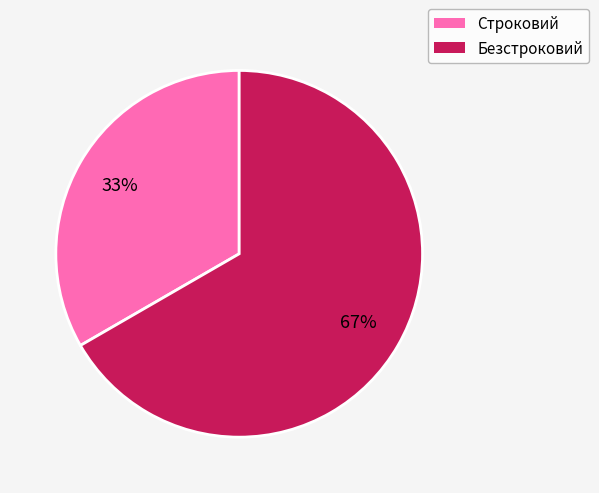

To the nearest percent, what is the average slice percentage?

50%